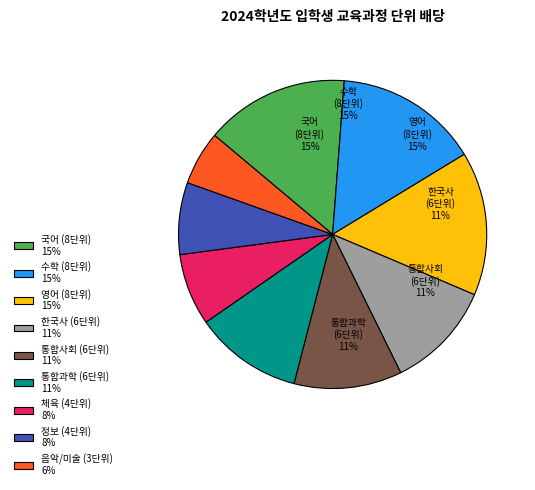

To the nearest percent, what is the difference between the largest and smallest slice percentages?

9%